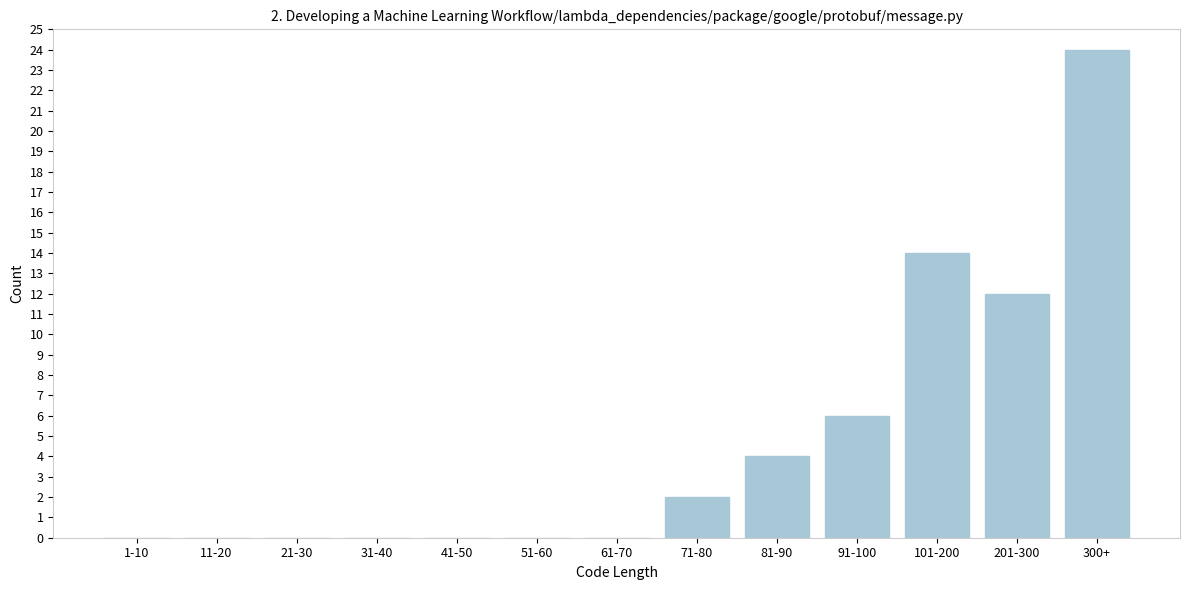

Reading left to right, transcribe all the data shown in this chart.

1-10=0	11-20=0	21-30=0	31-40=0	41-50=0	51-60=0	61-70=0	71-80=2	81-90=4	91-100=6	101-200=14	201-300=12	300+=24